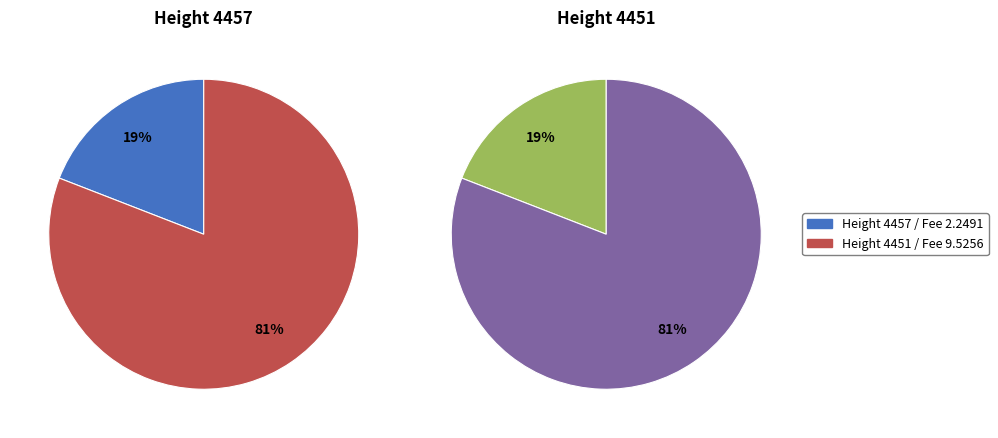

What is the largest slice in the pie chart?

4451